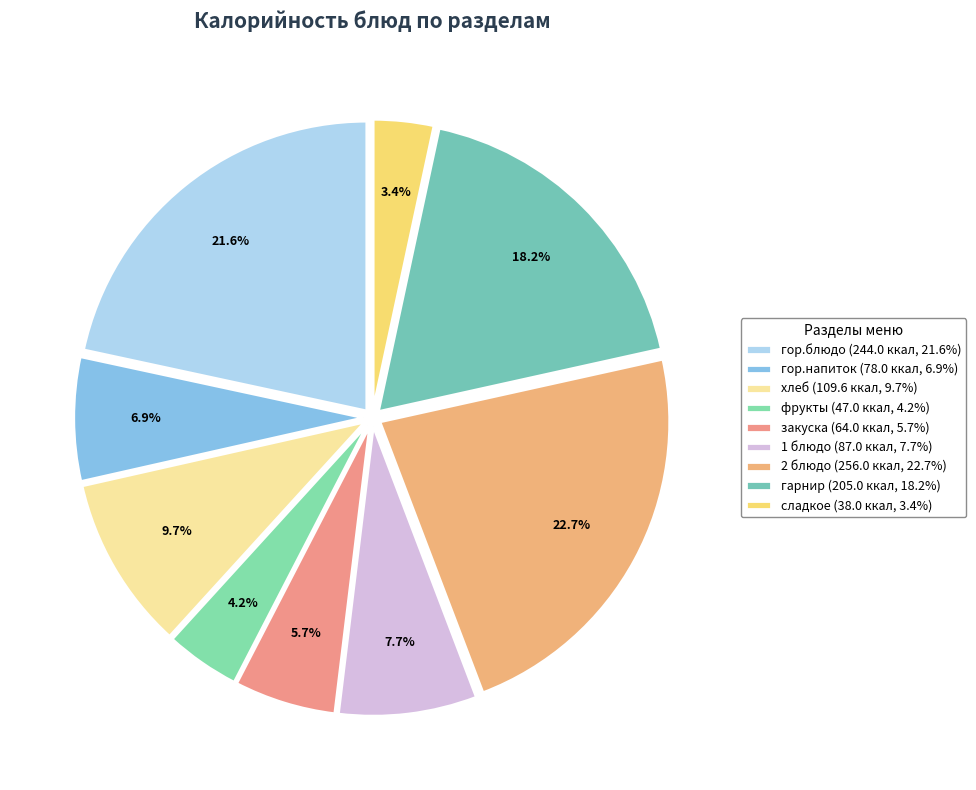

How many segments does this pie chart have?

9